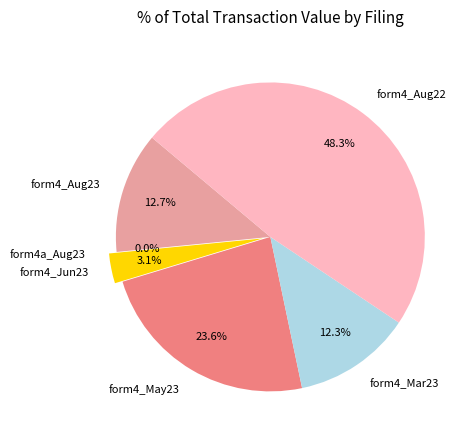

How many slices are in this pie chart?

6